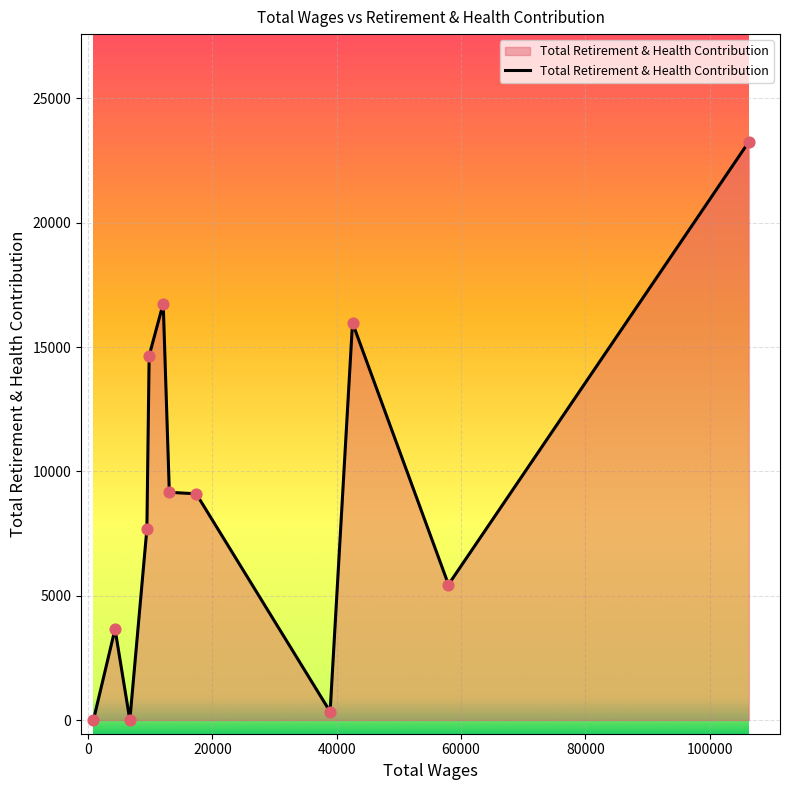

What is the difference between the maximum and minimum values?

23261